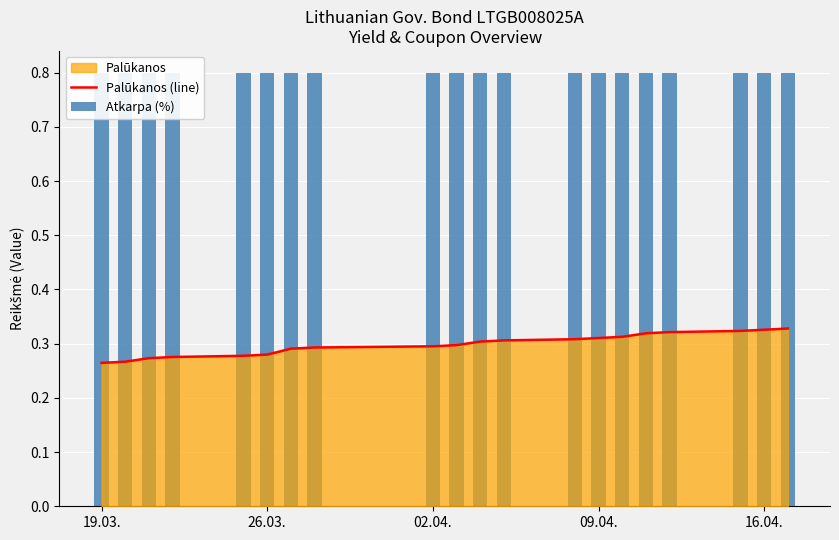

Rank the series by their average value, from lowest to highest.

Palūkanos (line), Atkarpa (%)